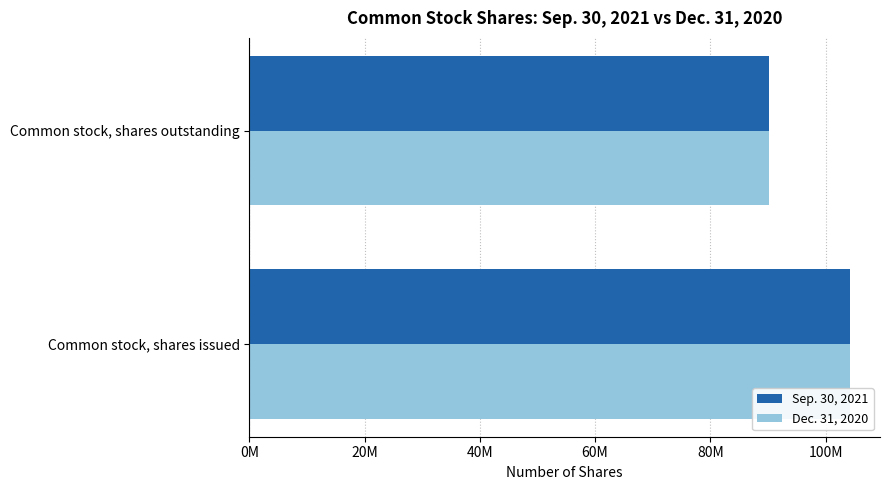

List the series in order of their peak value, highest first.

Sep. 30, 2021, Dec. 31, 2020